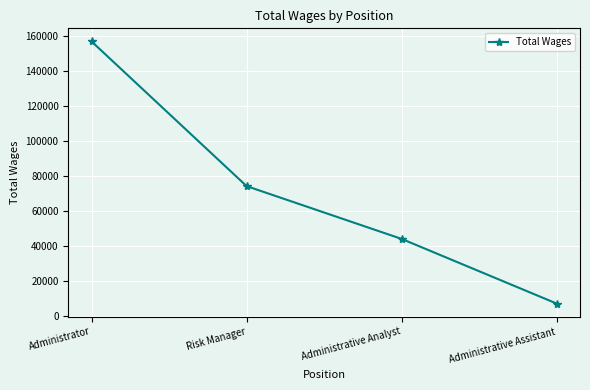

How many values are between 44268 and 157027?

3